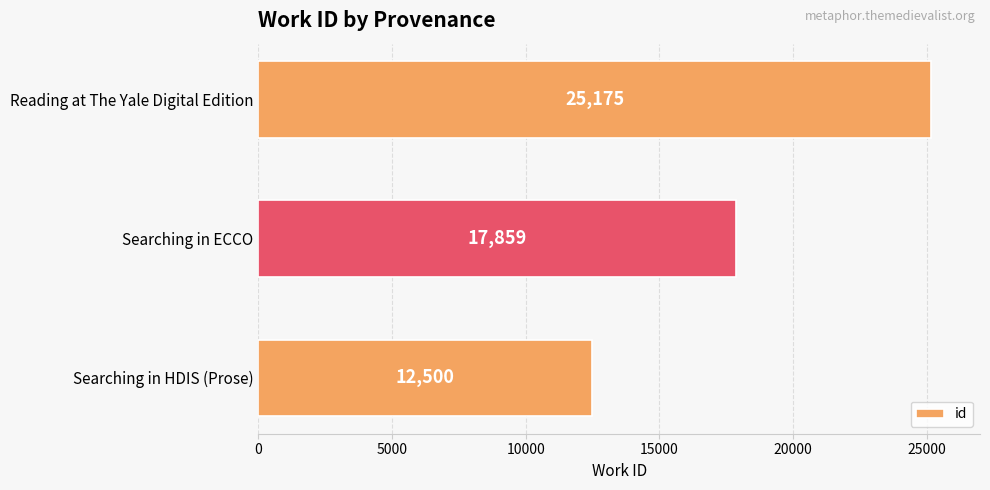

What is the sum of all values?

55534